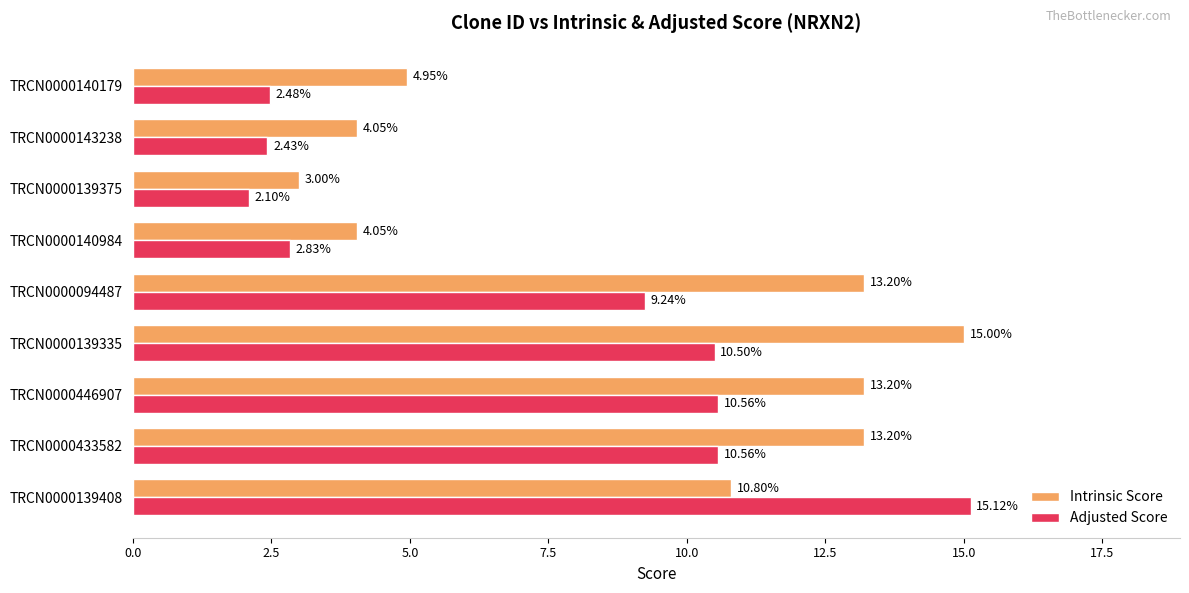

What is the highest value of the Intrinsic Score series?

15.0